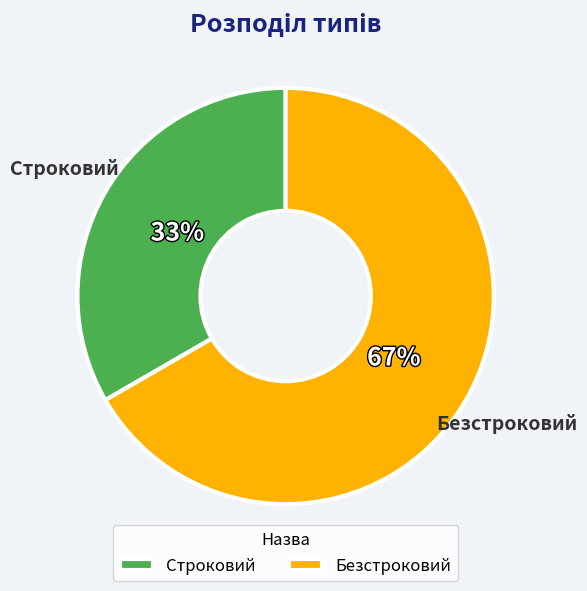

Approximately how many times larger is the value at Строковий compared to Безстроковий?

0.5